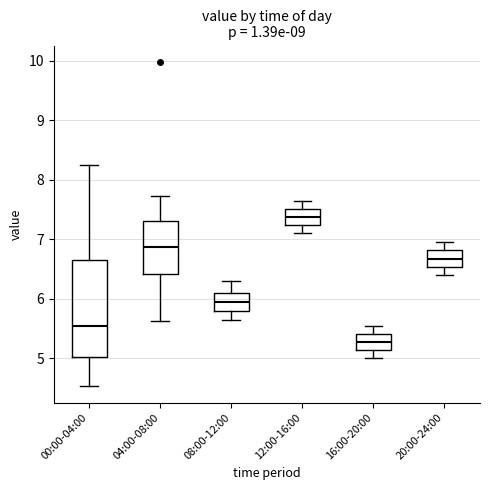

Reading left to right, read every box against the y-axis: the position of its median line, the range the box covers, and the ends of its whiskers. The values are not printed on the chart, so give them approximately, as read against the axis.

00:00-04:00: median 5.5, box 5.0 to 6.7, whiskers 4.5 to 8.3
04:00-08:00: median 6.9, box 6.4 to 7.3, whiskers 5.6 to 7.7
08:00-12:00: median 6.0, box 5.8 to 6.1, whiskers 5.7 to 6.3
12:00-16:00: median 7.4, box 7.2 to 7.5, whiskers 7.1 to 7.7
16:00-20:00: median 5.3, box 5.1 to 5.4, whiskers 5.0 to 5.6
20:00-24:00: median 6.7, box 6.5 to 6.8, whiskers 6.4 to 7.0